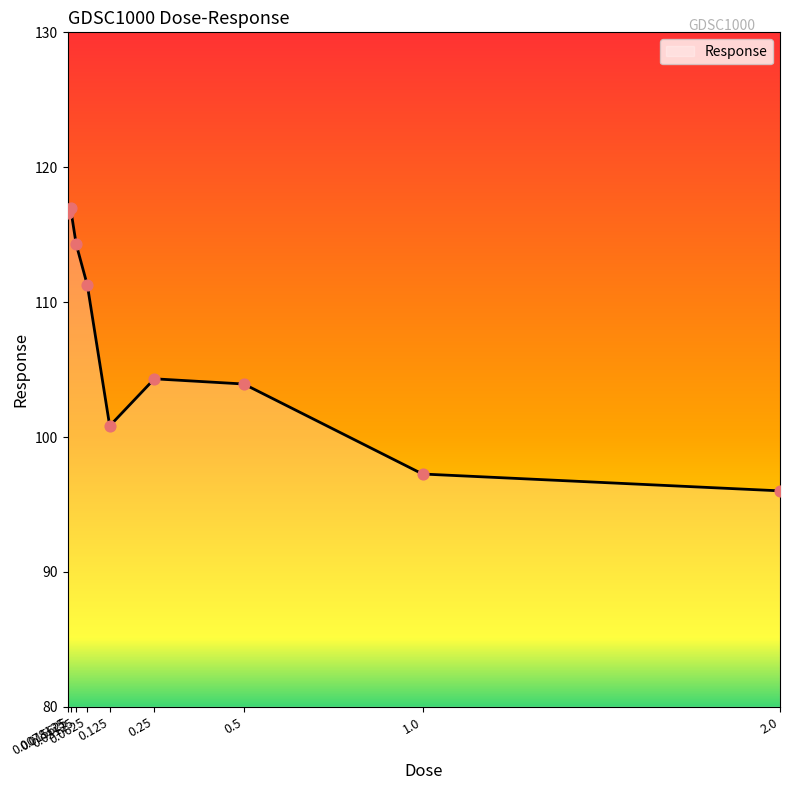

Approximately how many times larger is the value at 0.015625 compared to 0.03125?

1.0